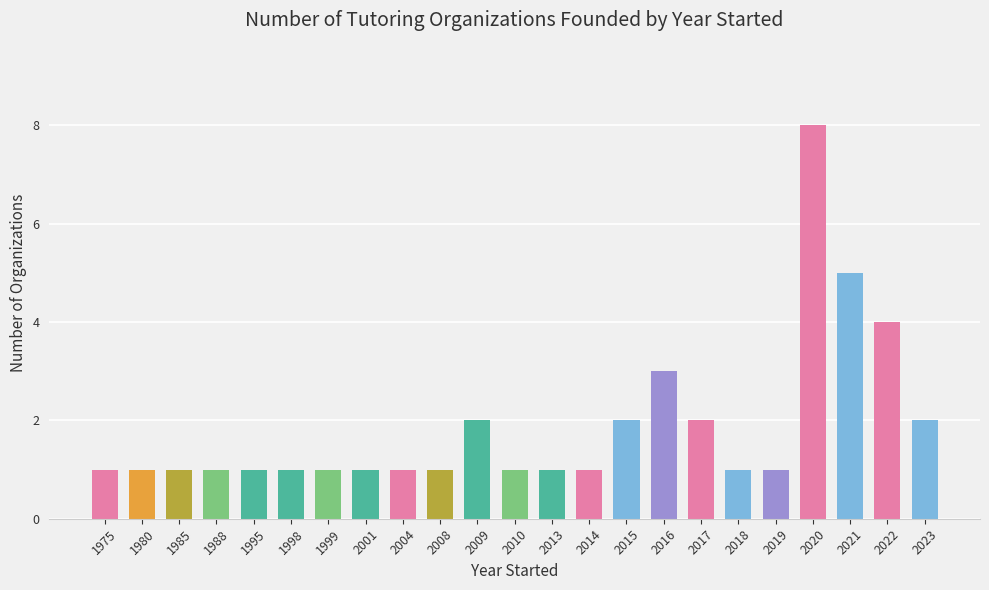

How many data points does each series have?

23